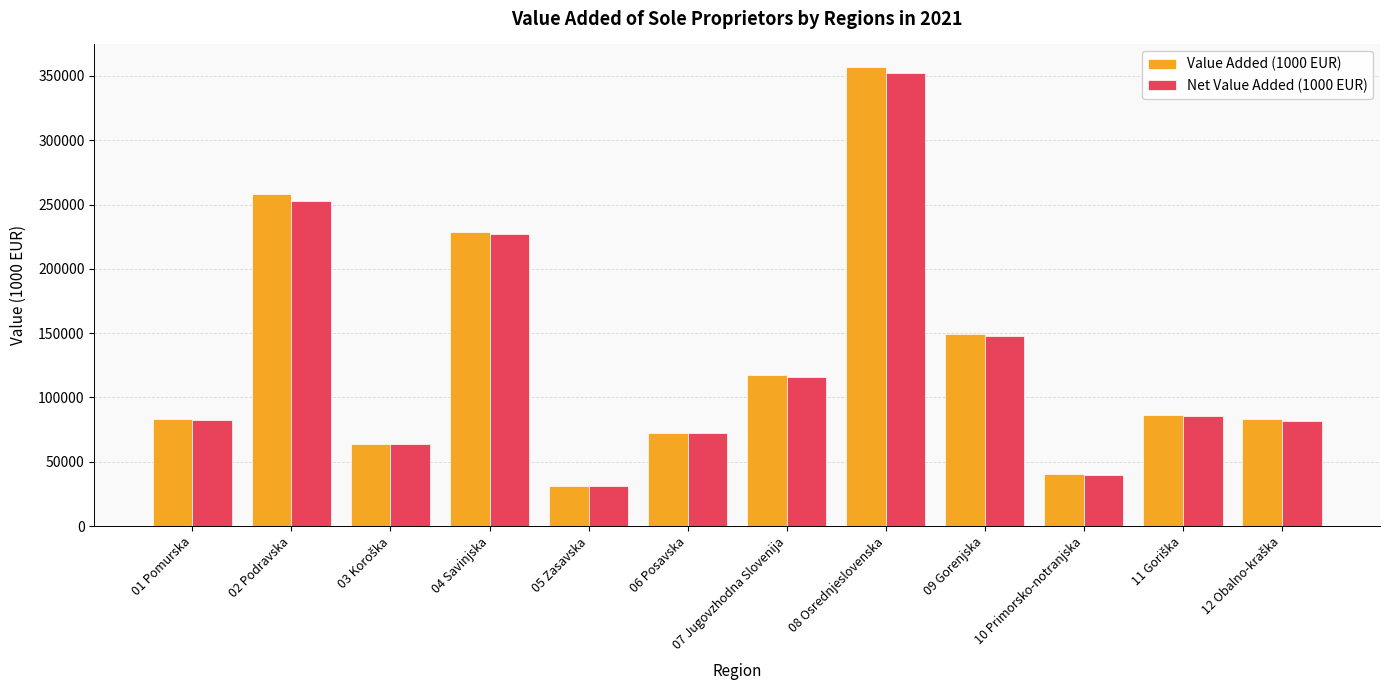

At which category does the chart reach its minimum across all series?

05 Zasavska